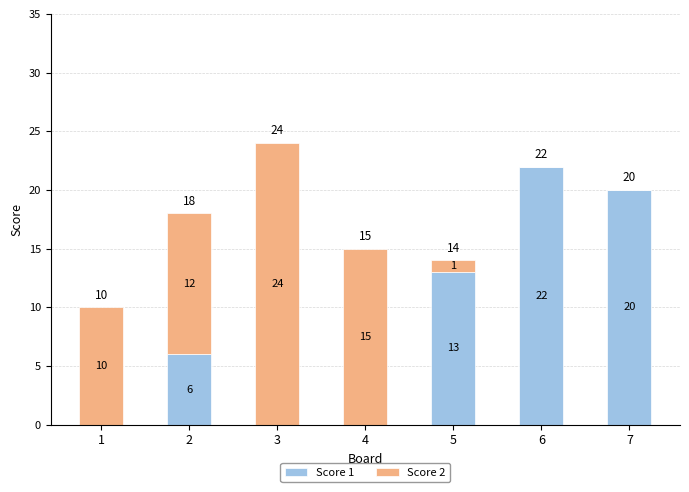

What are all the series names shown in the legend?

Score 1, Score 2